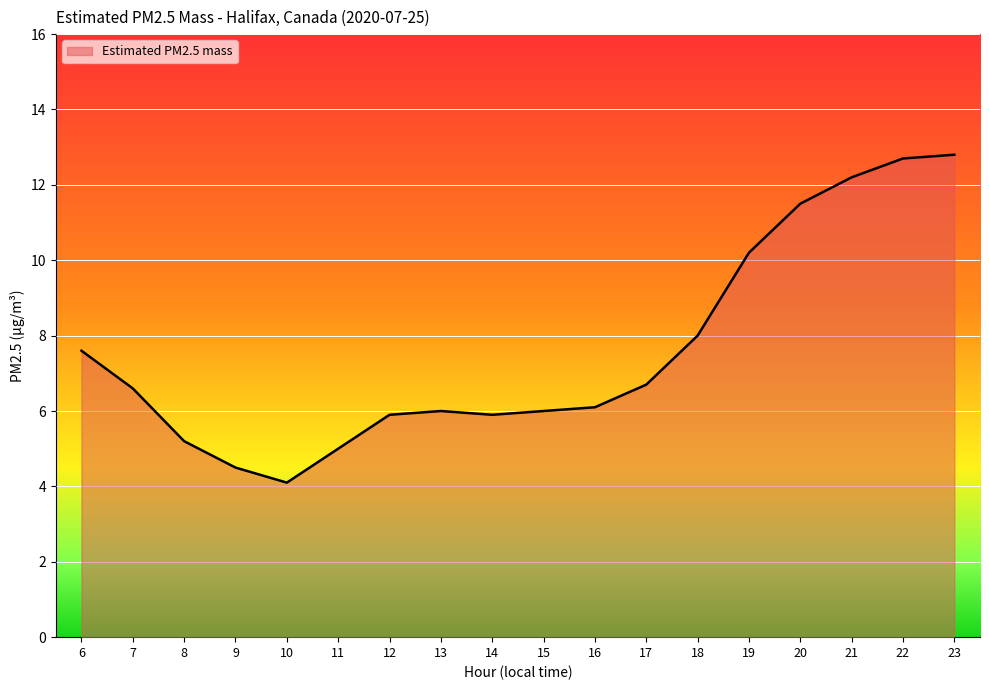

What is the difference between the maximum and minimum values?

8.7